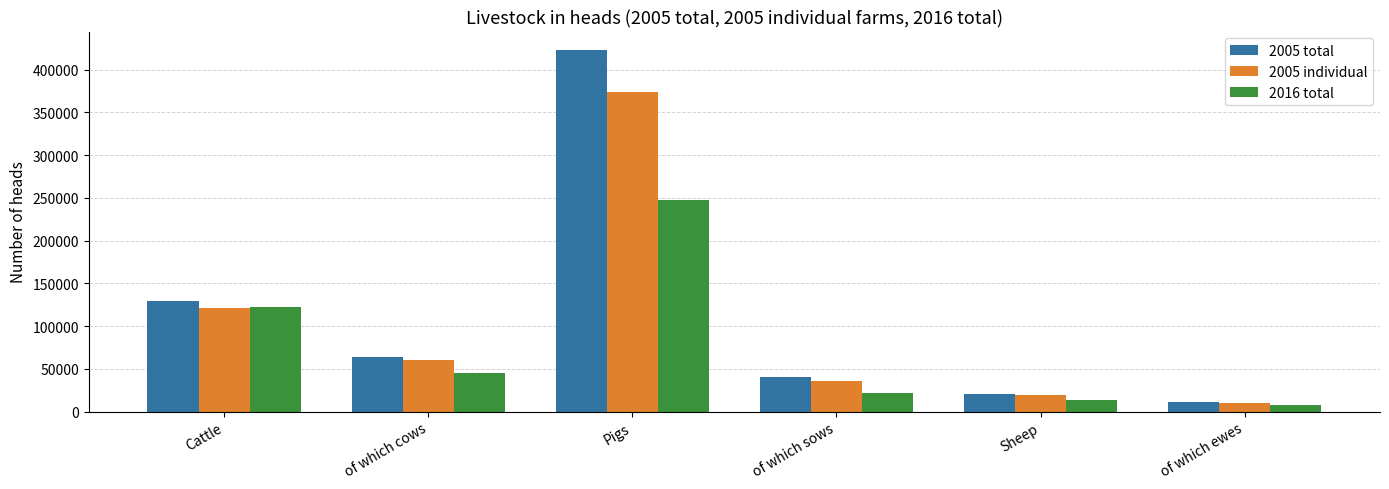

Which series has the largest total across all categories?

2005 total